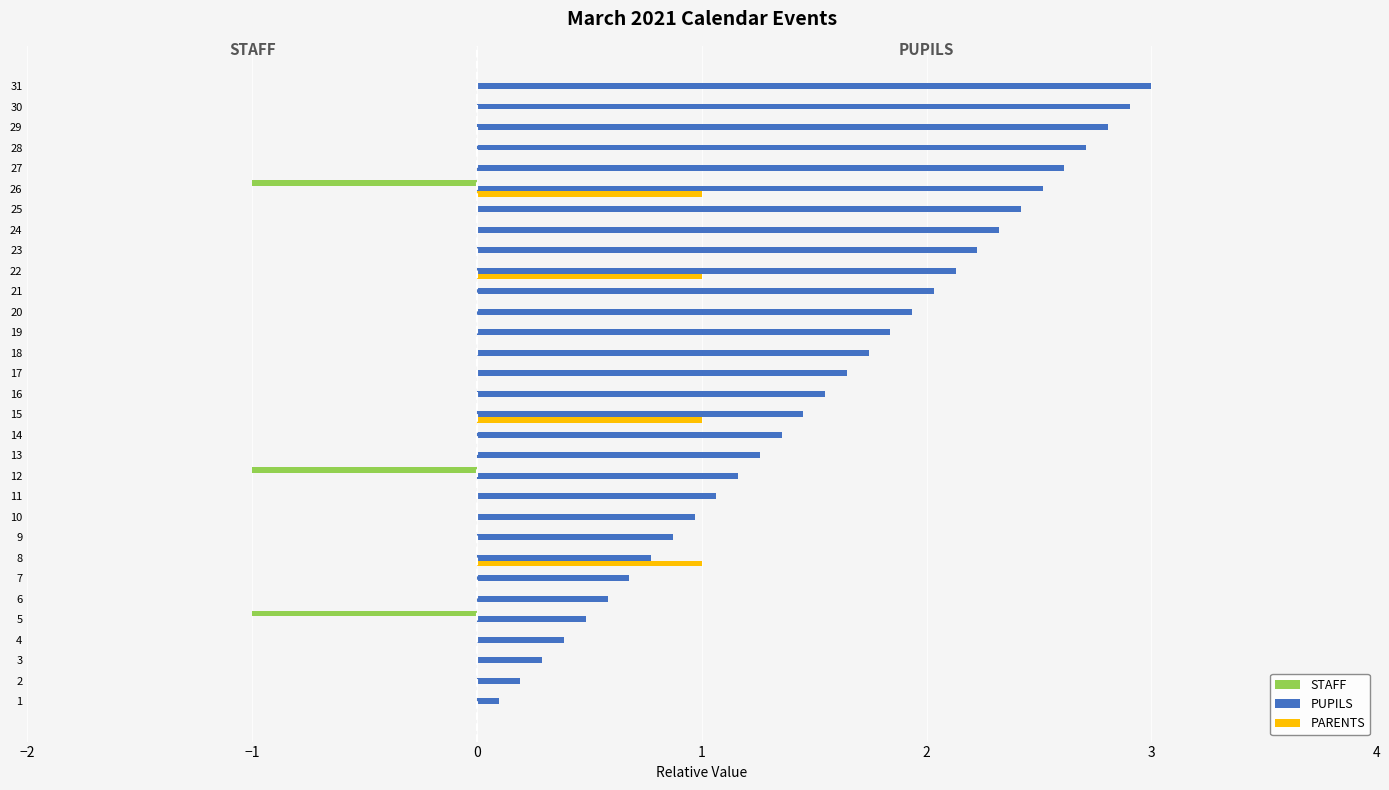

What is the greatest value displayed?

3.0